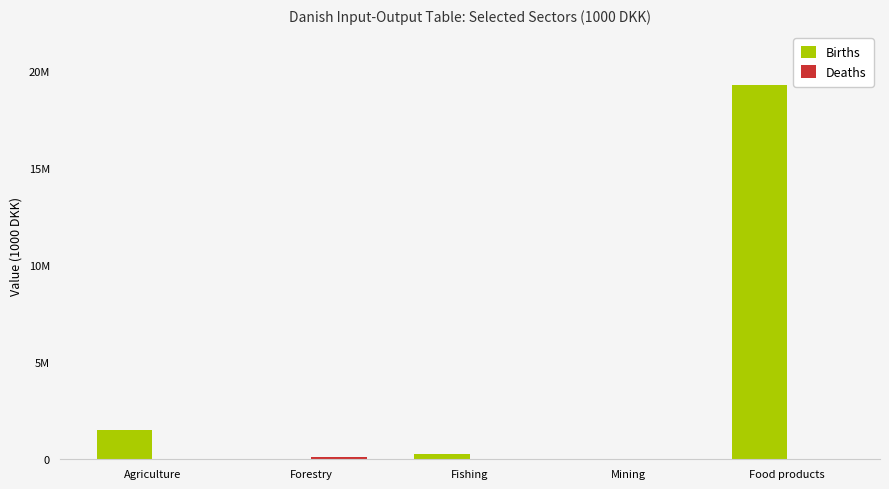

Which series changed the most between Agriculture and Fishing?

Births